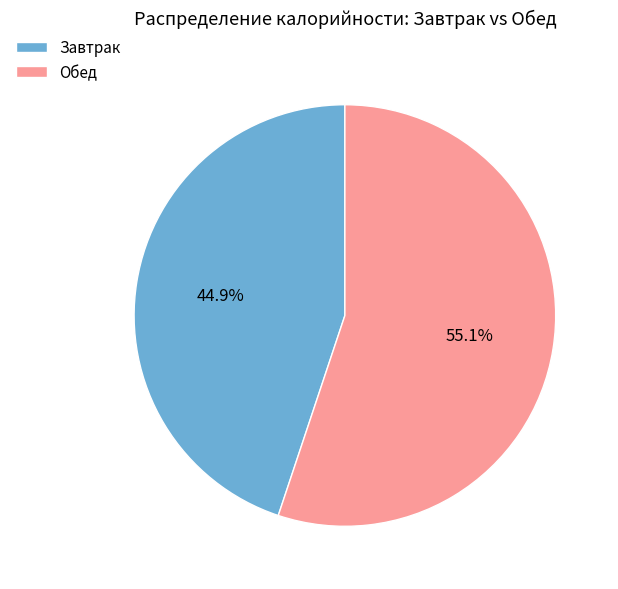

Which has a higher value, Обед or Завтрак?

Обед